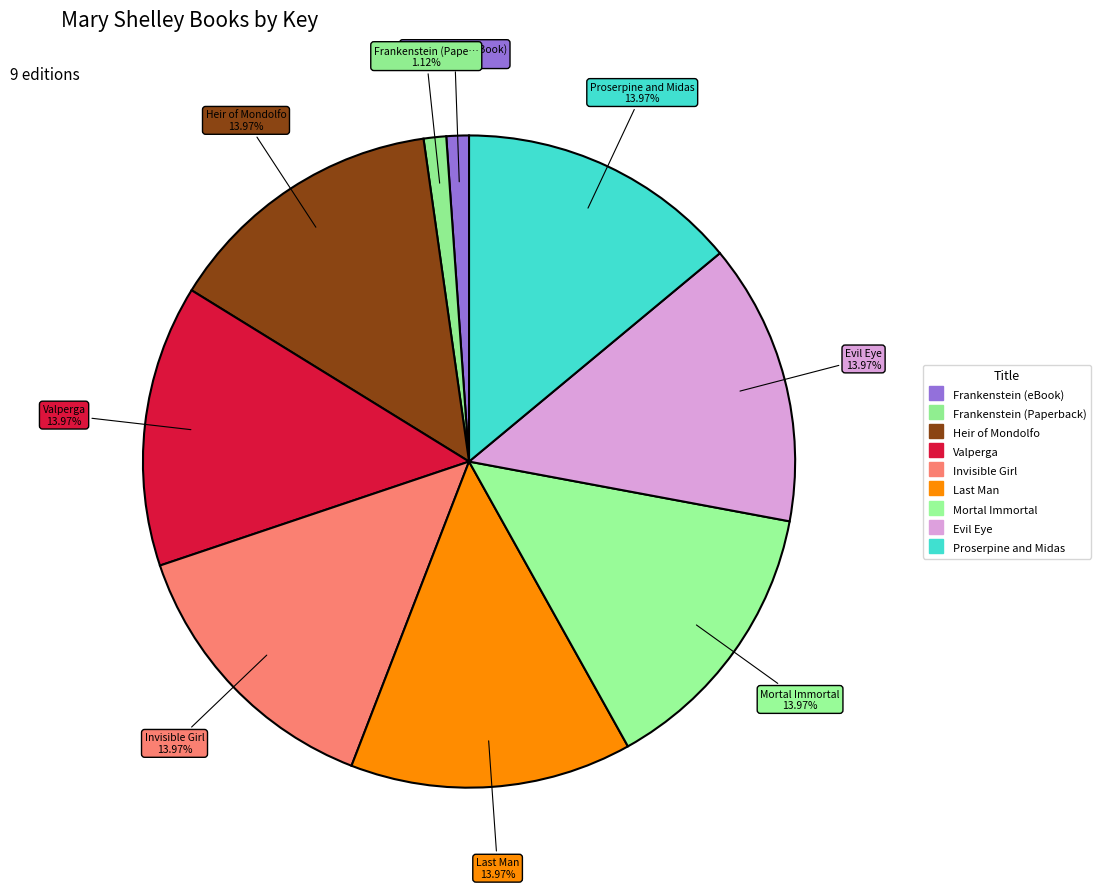

What is the total percentage of Mortal Immortal and Frankenstein (Paperback)?

15.1%